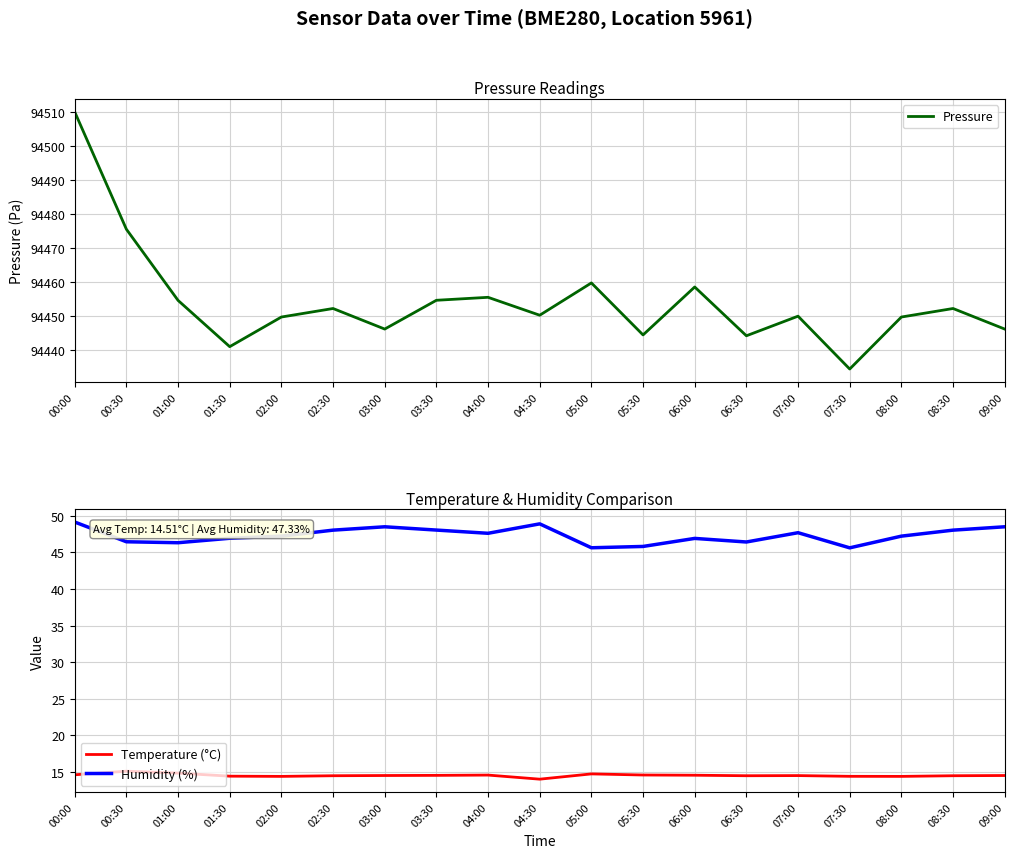

How many lines are shown in the chart?

3